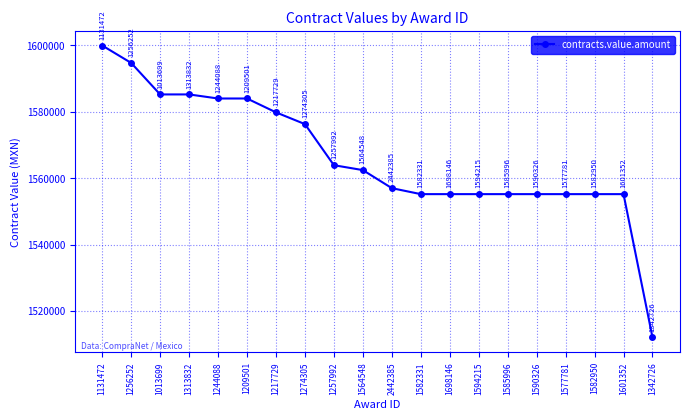

The value at 1256252 is 1594710.0. True or false?

True